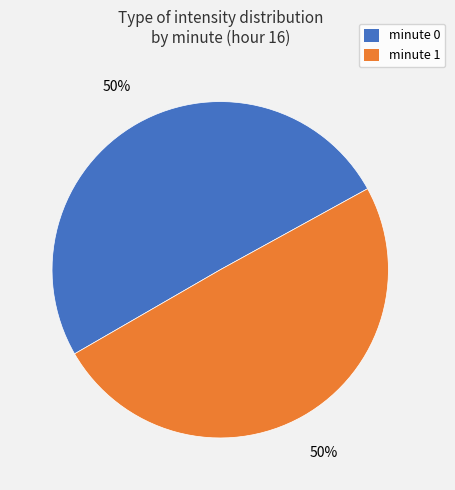

Is it true that minute 0 is 50% of the pie?

True